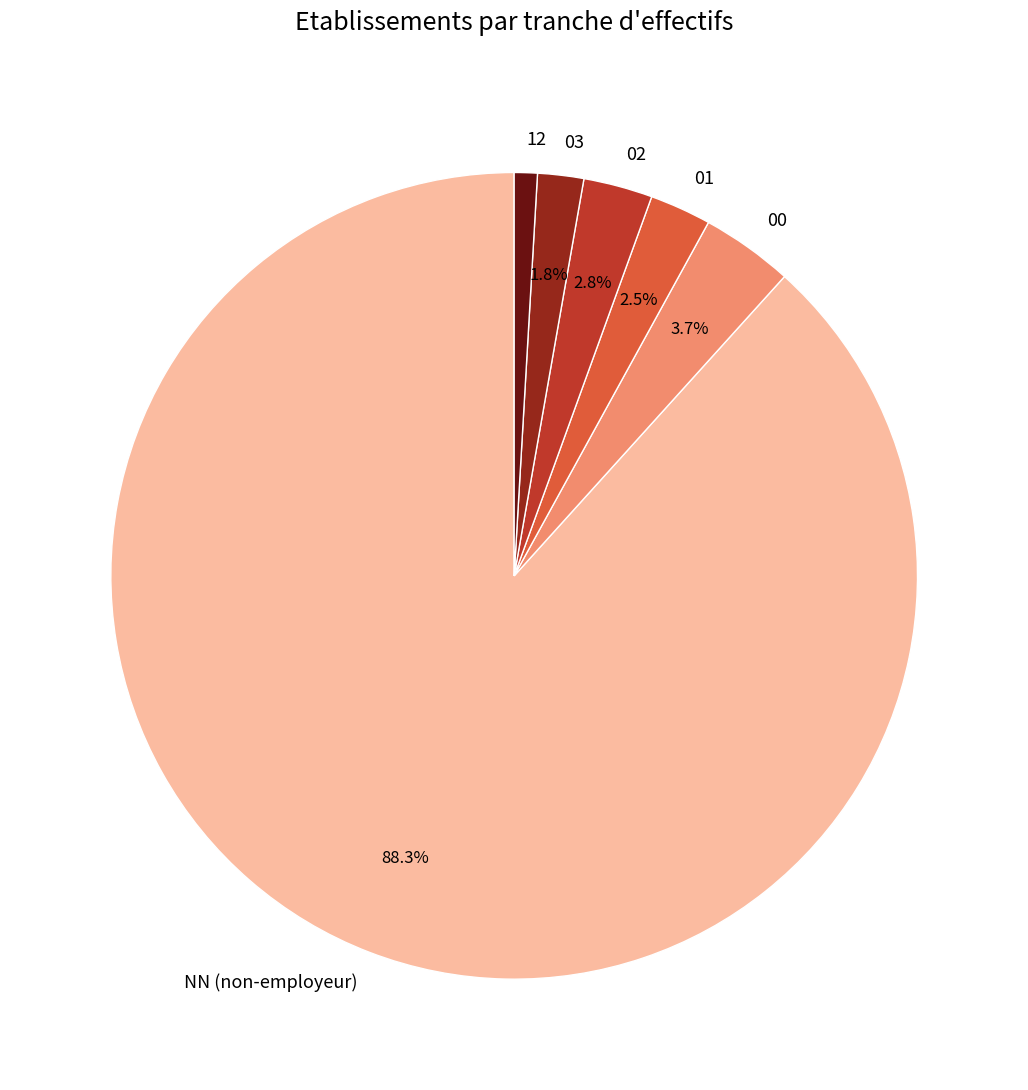

Which slice is the smallest?

12